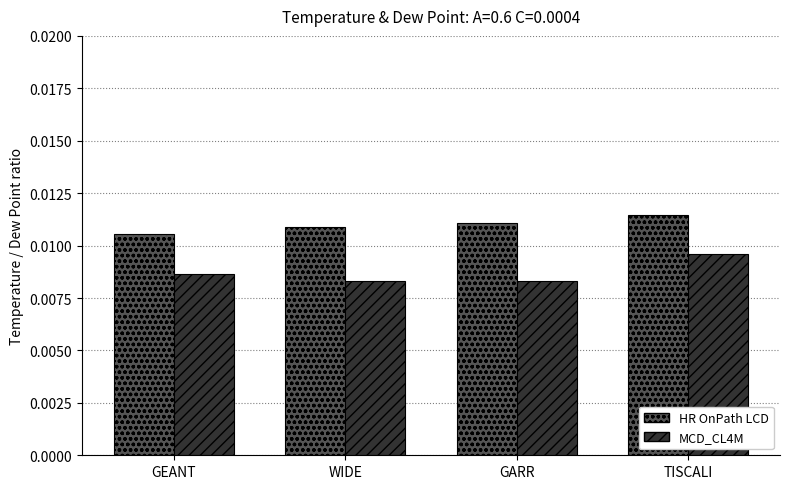

At how many categories does at least one series exceed 0?

4